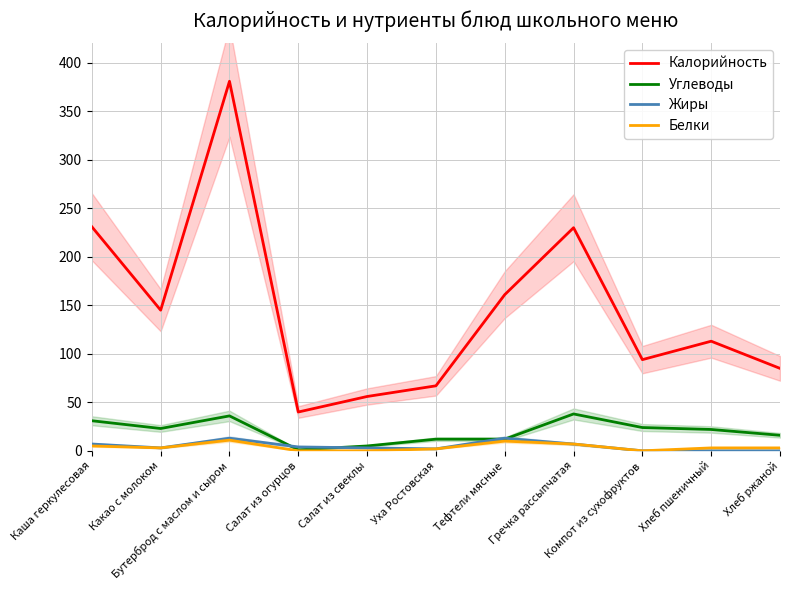

What are all the series names shown in the legend?

Калорийность, Углеводы, Жиры, Белки